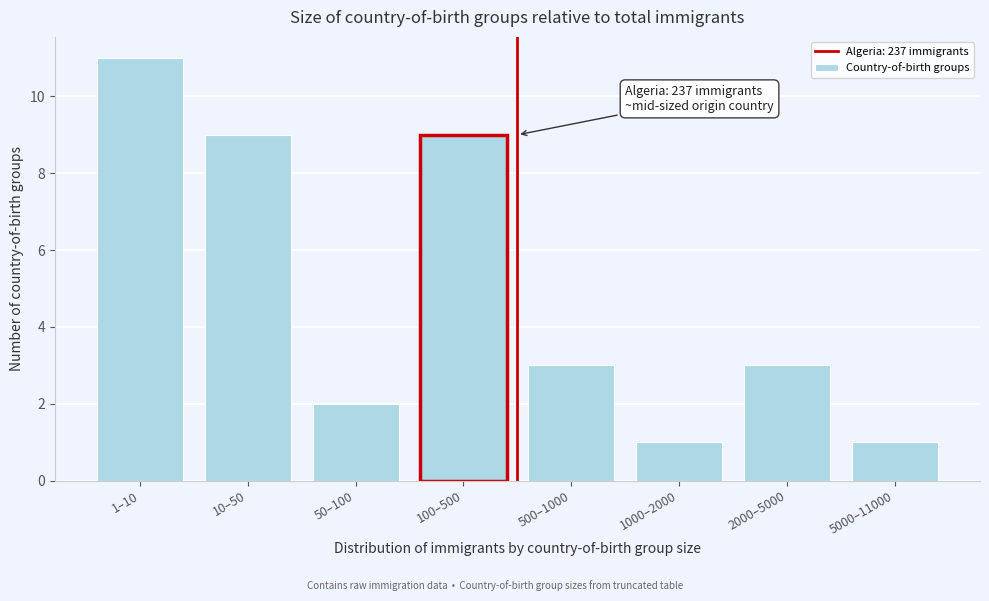

Reading left to right, transcribe all the data shown in this chart.

11	9	2	9	3	1	3	1